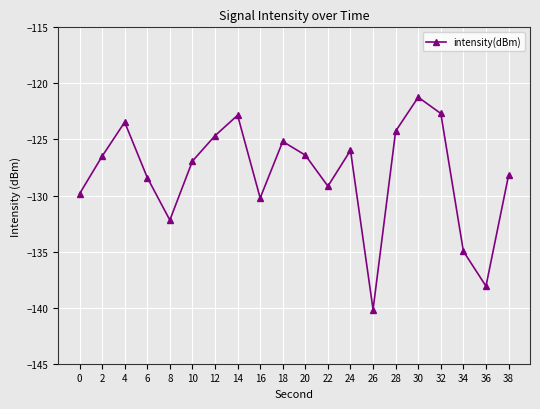

What is the smallest value displayed?

-140.2